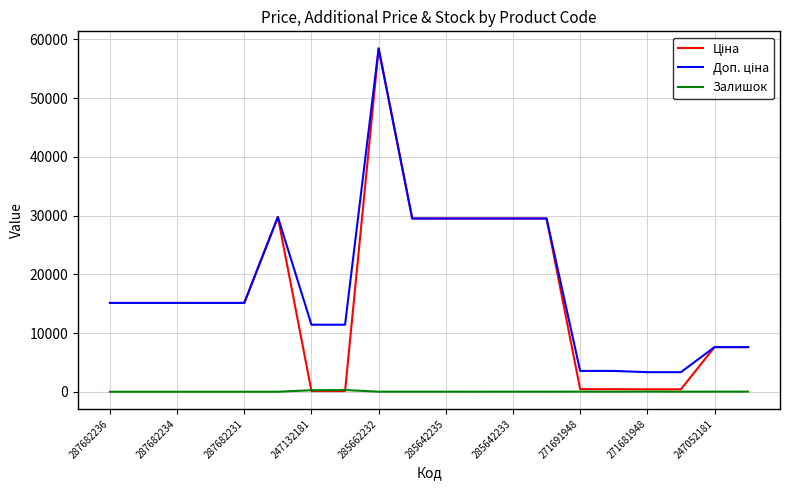

What is the greatest value displayed?

58426.5